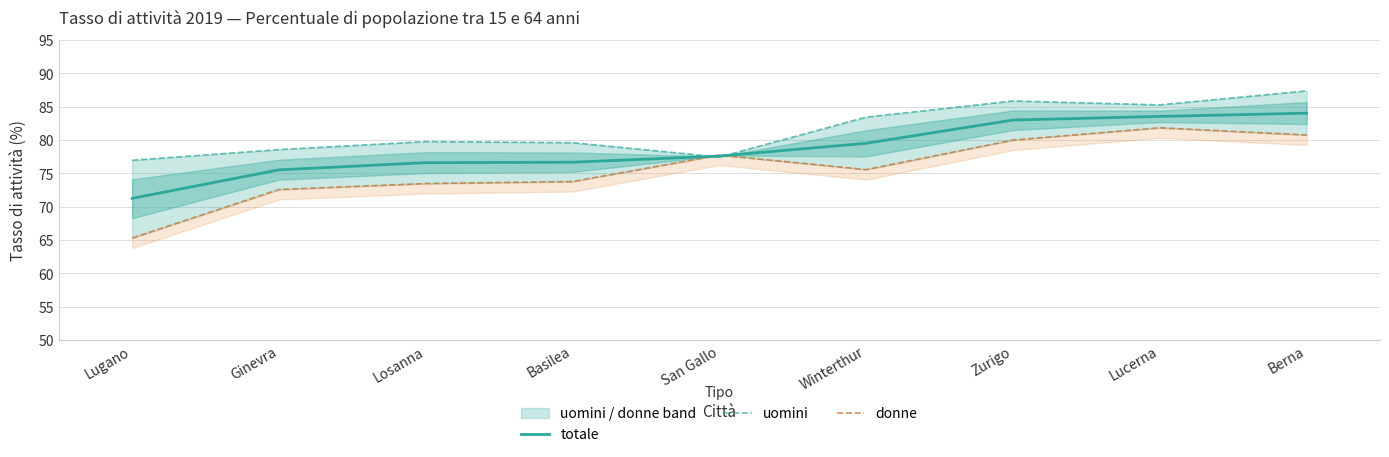

Reading left to right, extract all data points from this chart.

totale: Lugano=71.2	Ginevra=75.5	Losanna=76.6	Basilea=76.7	San Gallo=77.6	Winterthur=79.5	Zurigo=83.0	Lucerna=83.5	Berna=84.0
uomini: Lugano=77.0	Ginevra=78.6	Losanna=79.8	Basilea=79.6	San Gallo=77.5	Winterthur=83.4	Zurigo=85.9	Lucerna=85.3	Berna=87.4
donne: Lugano=65.3	Ginevra=72.6	Losanna=73.5	Basilea=73.8	San Gallo=77.7	Winterthur=75.6	Zurigo=80.0	Lucerna=81.8	Berna=80.8